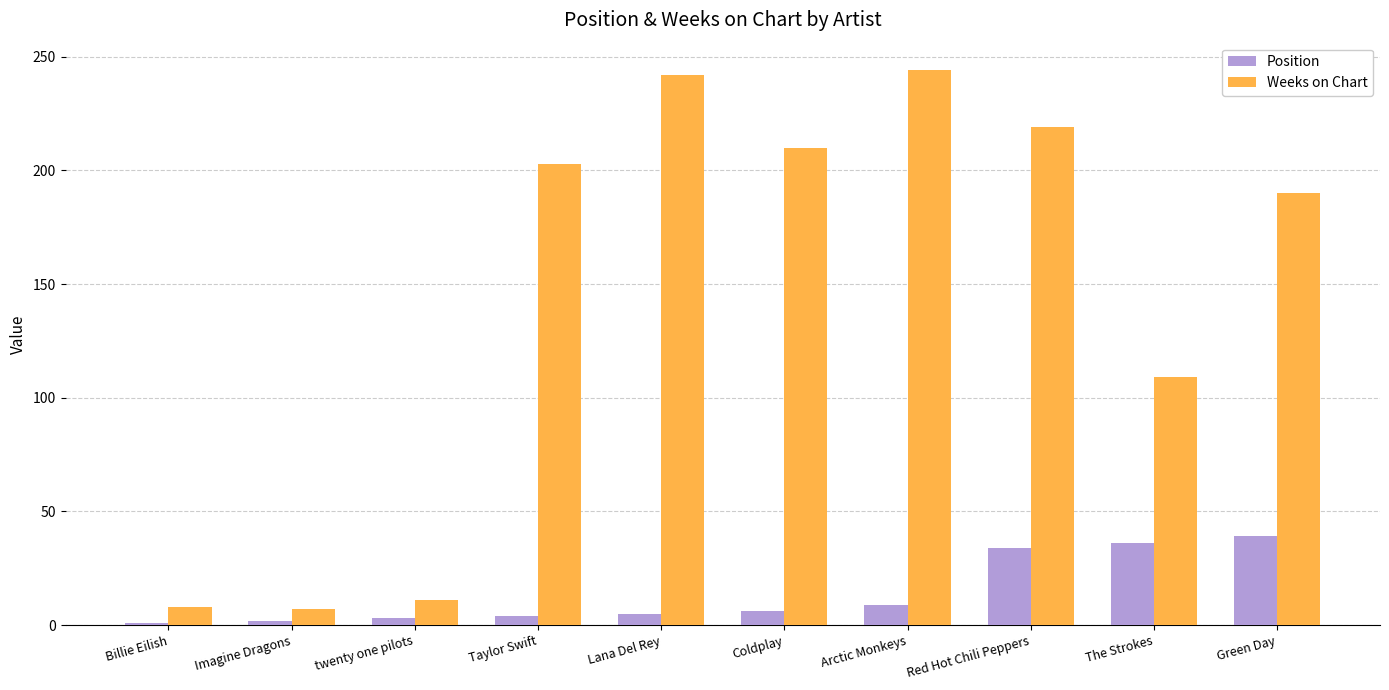

Between Coldplay and Green Day, which series saw the biggest shift?

Position